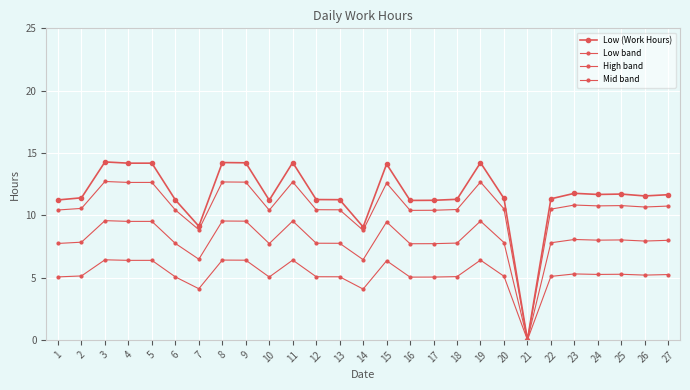

Reading right to left, extract all data points from this chart.

Low (Work Hours): 27=11.7	26=11.6	25=11.7	24=11.7	23=11.8	22=11.3	21=0.0	20=11.3	19=14.2	18=11.3	17=11.2	16=11.2	15=14.1	14=9.1	13=11.2	12=11.3	11=14.2	10=11.2	9=14.2	8=14.2	7=9.1	6=11.2	5=14.2	4=14.2	3=14.3	2=11.4	1=11.2
Low band: 27=5.2	26=5.2	25=5.3	24=5.3	23=5.3	22=5.1	21=0.0	20=5.1	19=6.4	18=5.1	17=5.0	16=5.0	15=6.3	14=4.1	13=5.1	12=5.1	11=6.4	10=5.0	9=6.4	8=6.4	7=4.1	6=5.1	5=6.4	4=6.4	3=6.4	2=5.1	1=5.1
High band: 27=10.7	26=10.7	25=10.8	24=10.8	23=10.8	22=10.5	21=0.0	20=10.5	19=12.7	18=10.5	17=10.4	16=10.4	15=12.6	14=8.8	13=10.4	12=10.4	11=12.7	10=10.4	9=12.7	8=12.7	7=8.8	6=10.4	5=12.6	4=12.6	3=12.7	2=10.6	1=10.4
Mid band: 27=8.0	26=7.9	25=8.0	24=8.0	23=8.1	22=7.8	21=0.0	20=7.8	19=9.5	18=7.8	17=7.7	16=7.7	15=9.5	14=6.4	13=7.8	12=7.8	11=9.5	10=7.7	9=9.5	8=9.5	7=6.5	6=7.7	5=9.5	4=9.5	3=9.6	2=7.8	1=7.7